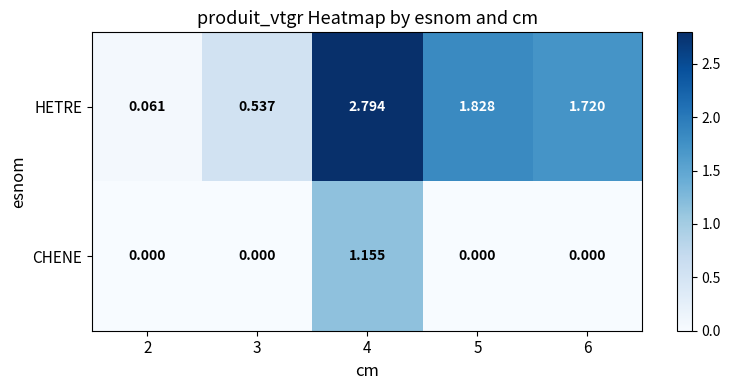

List the series in order of their overall mean, highest first.

HETRE, CHENE